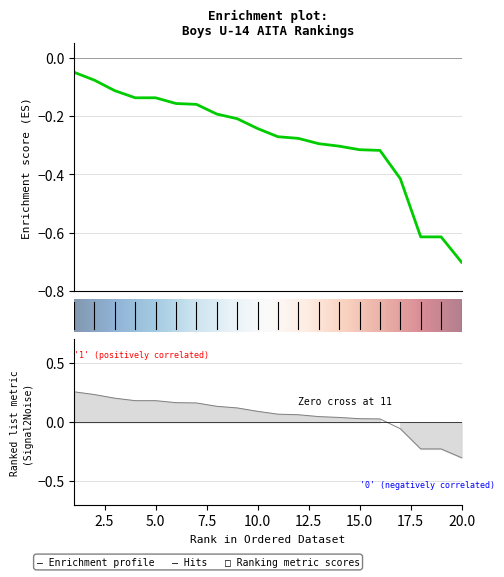

What is the sum of all values?

1.2